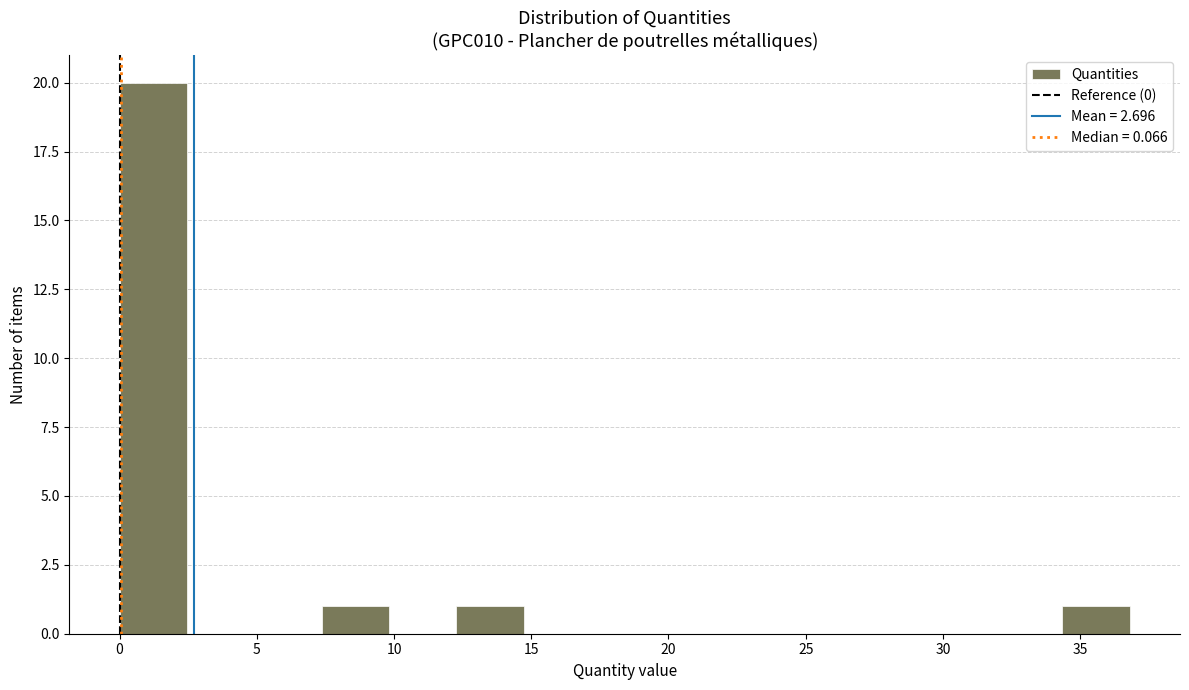

How tall is the bar that spans 7.5 to 10.0 on the x-axis? Neither the bar edges nor the heights are printed on the chart, so give them approximately, as read against the axes.

1